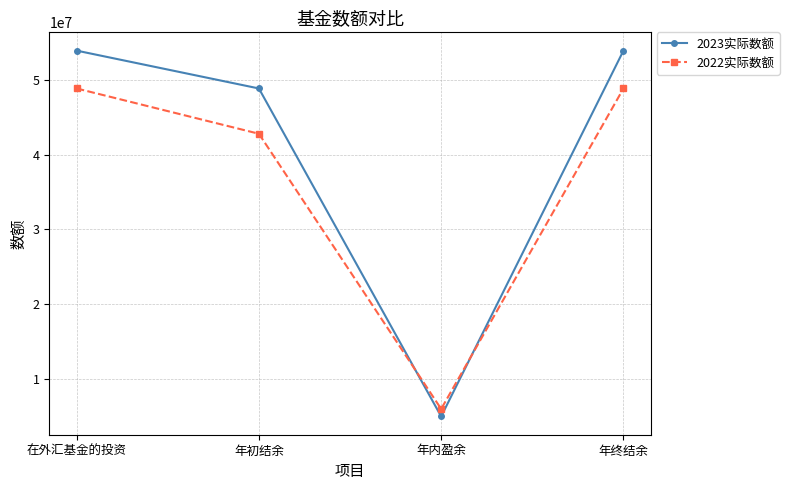

At how many categories does at least one series exceed 9168086?

3